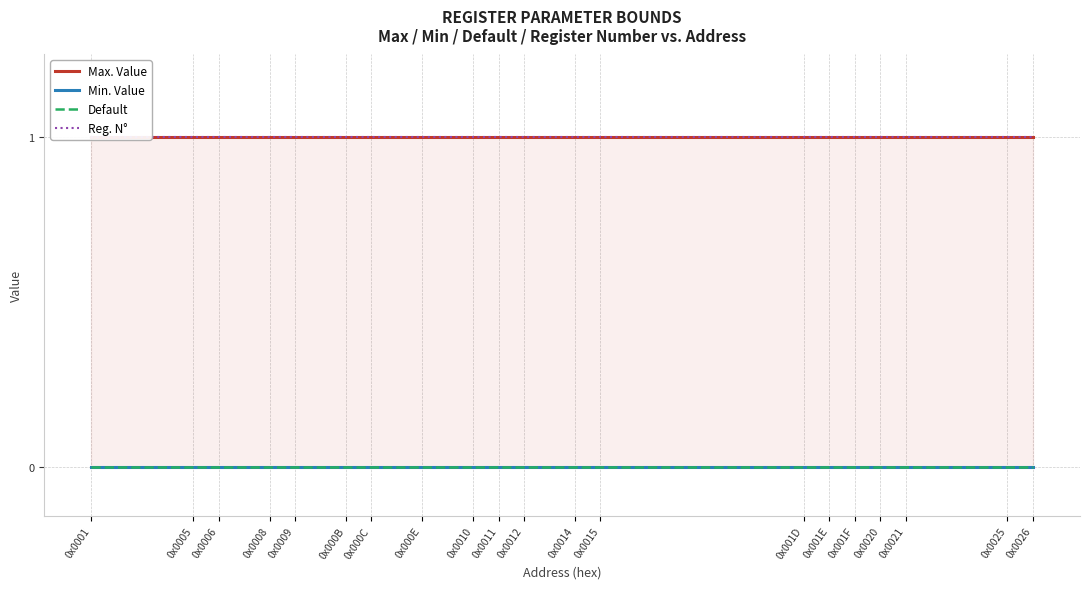

True or false: Reg. N° and Max. Value intersect in this chart.

False